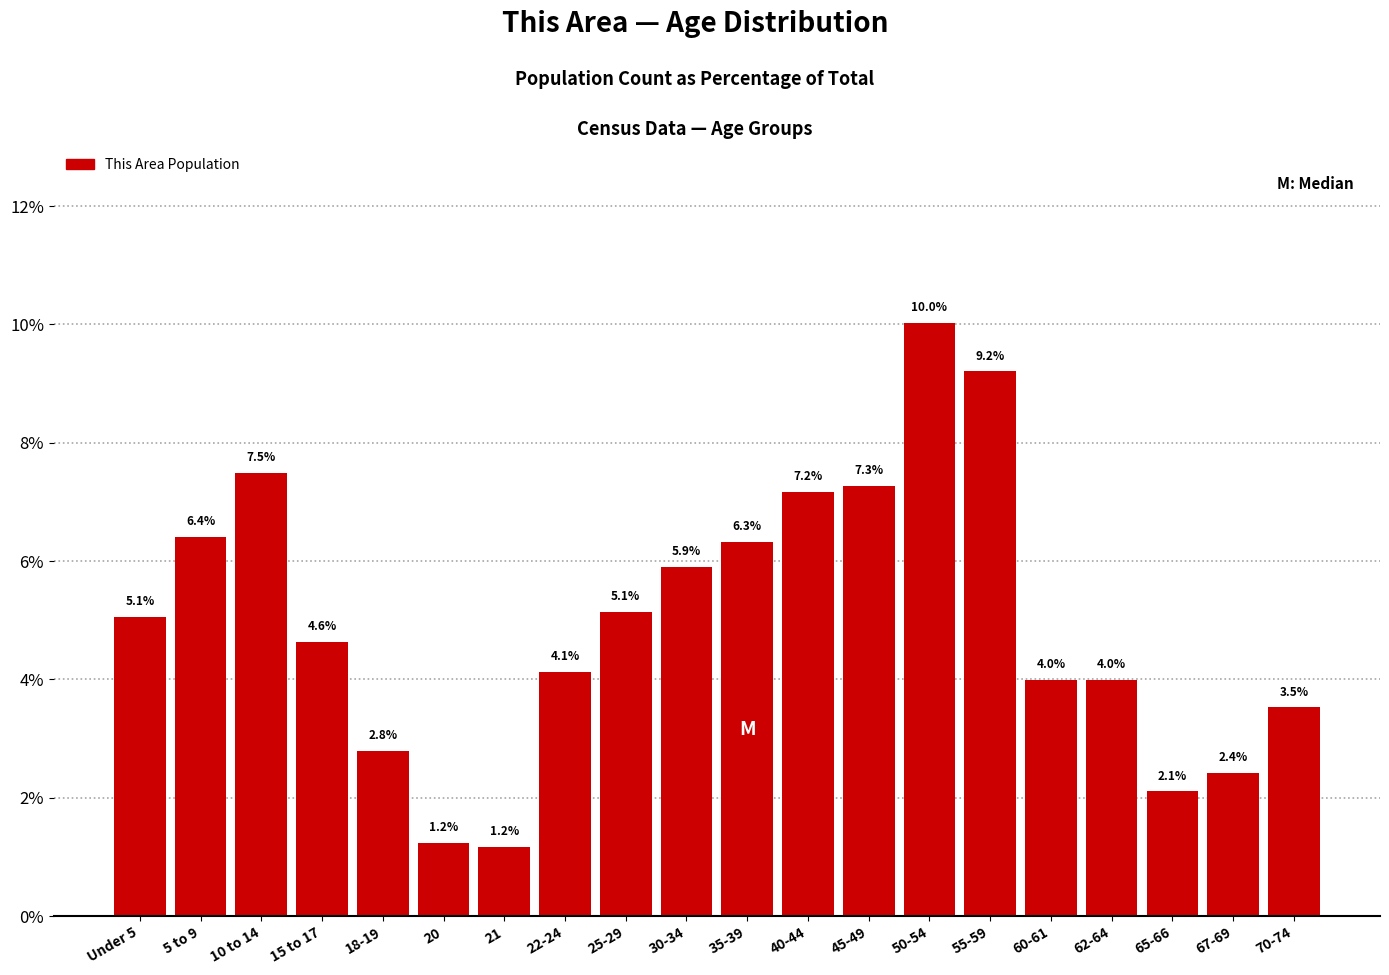

Reading right to left, extract all data points from this chart.

70-74=3.5	67-69=2.4	65-66=2.1	62-64=4.0	60-61=4.0	55-59=9.2	50-54=10.0	45-49=7.3	40-44=7.2	35-39=6.3	30-34=5.9	25-29=5.1	22-24=4.1	21=1.2	20=1.2	18-19=2.8	15 to 17=4.6	10 to 14=7.5	5 to 9=6.4	Under 5=5.1